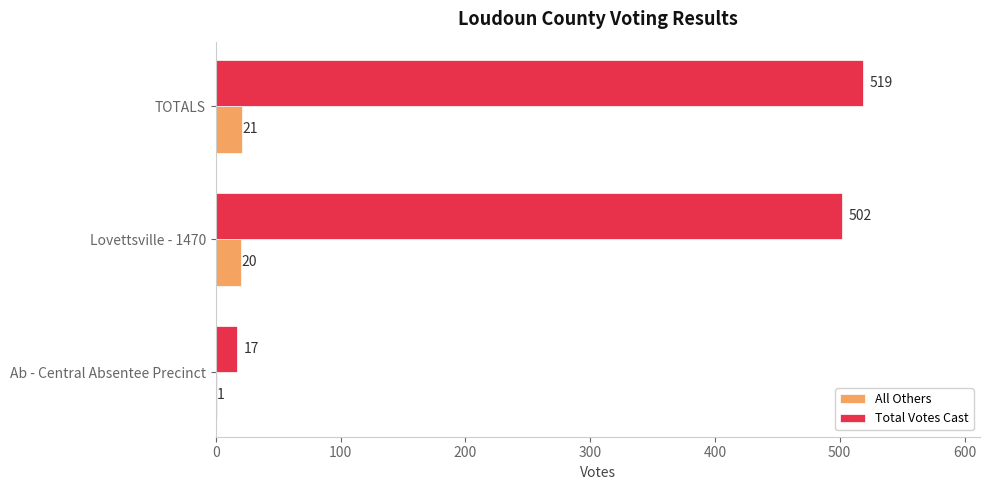

What is the maximum value for Total Votes Cast?

519